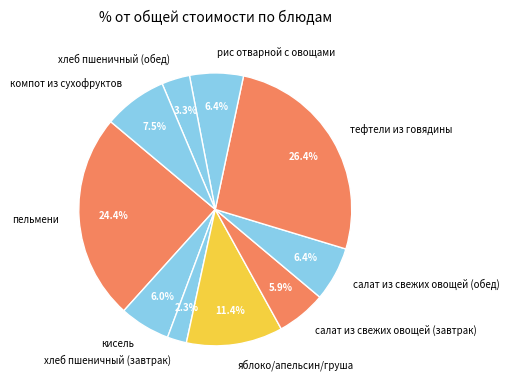

How many segments does this pie chart have?

10